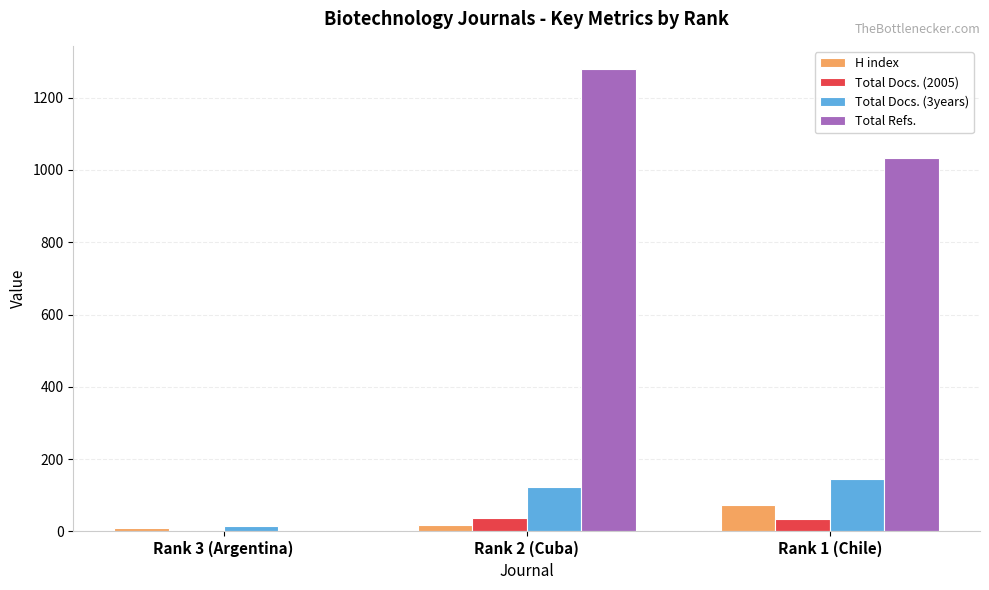

Count the H index values in the range 9 to 73.

3